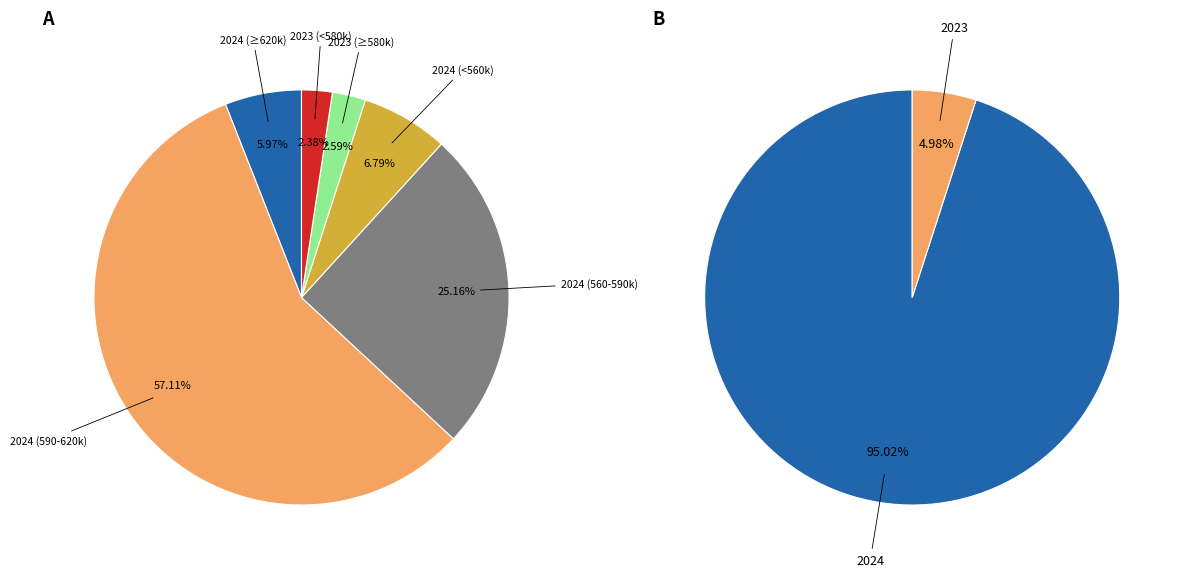

True or false: 2024 accounts for 11% of the total.

False